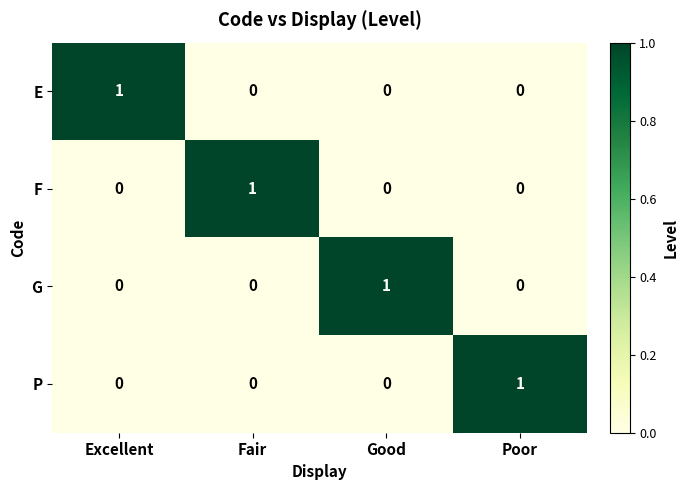

At which label does F reach its peak?

Fair